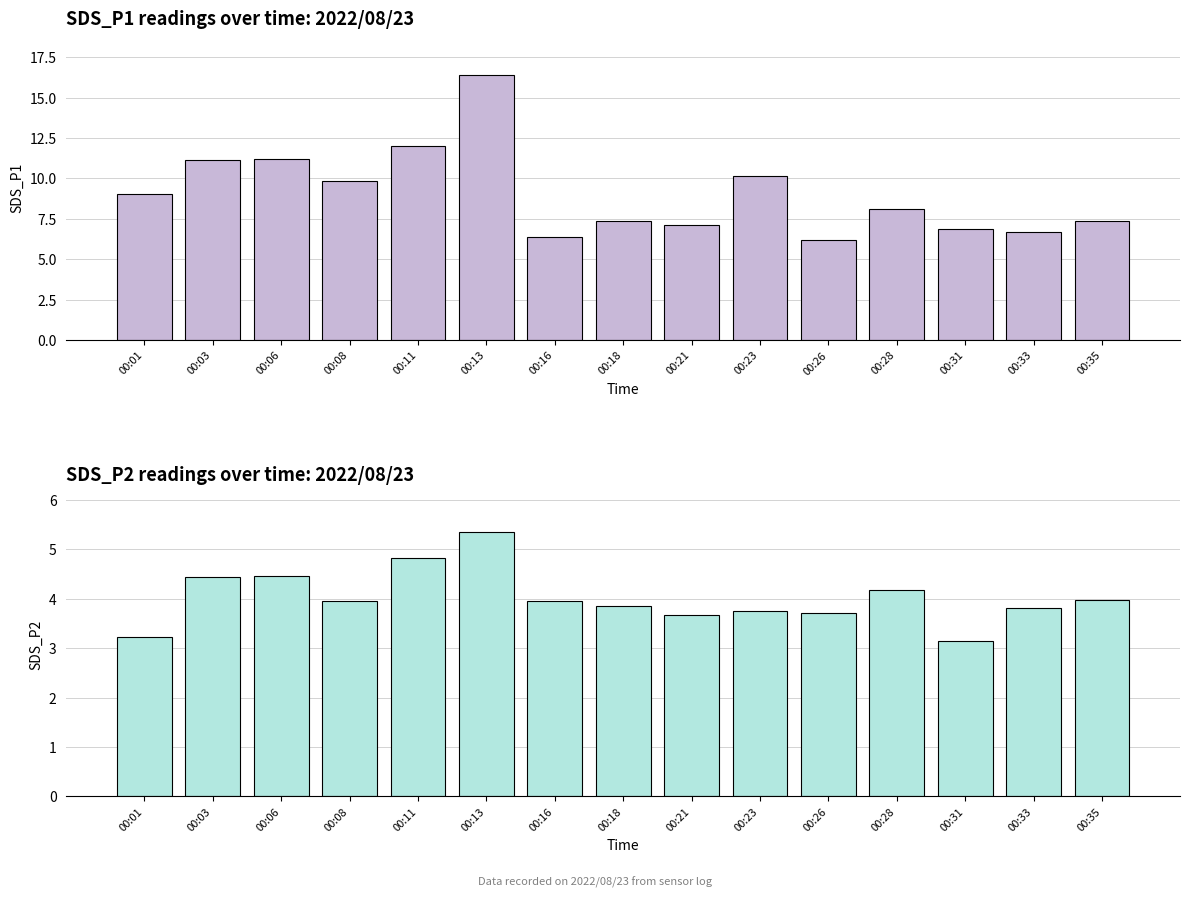

At 00:16, list the series in order from smallest to largest.

SDS_P2, SDS_P1